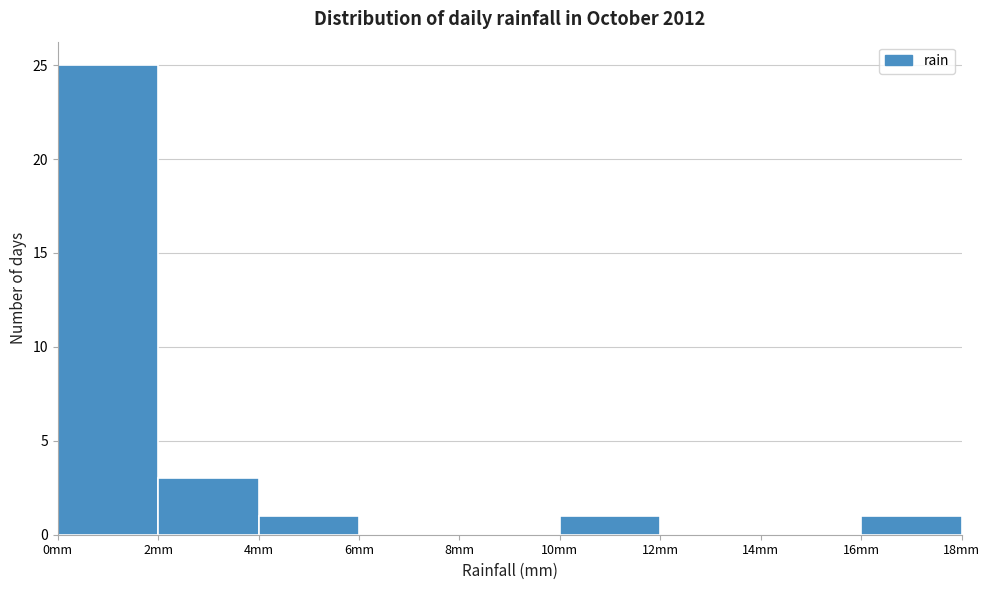

Which range on the x-axis has the tallest bar?

0 to 2